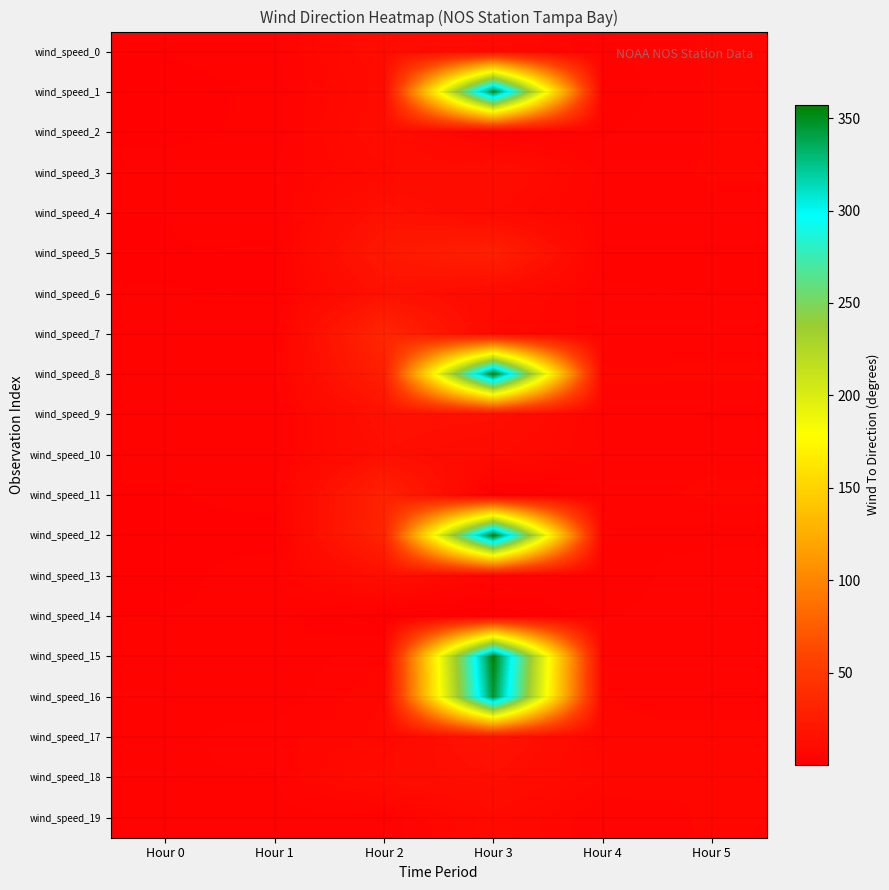

How many distinct data groups are displayed?

20